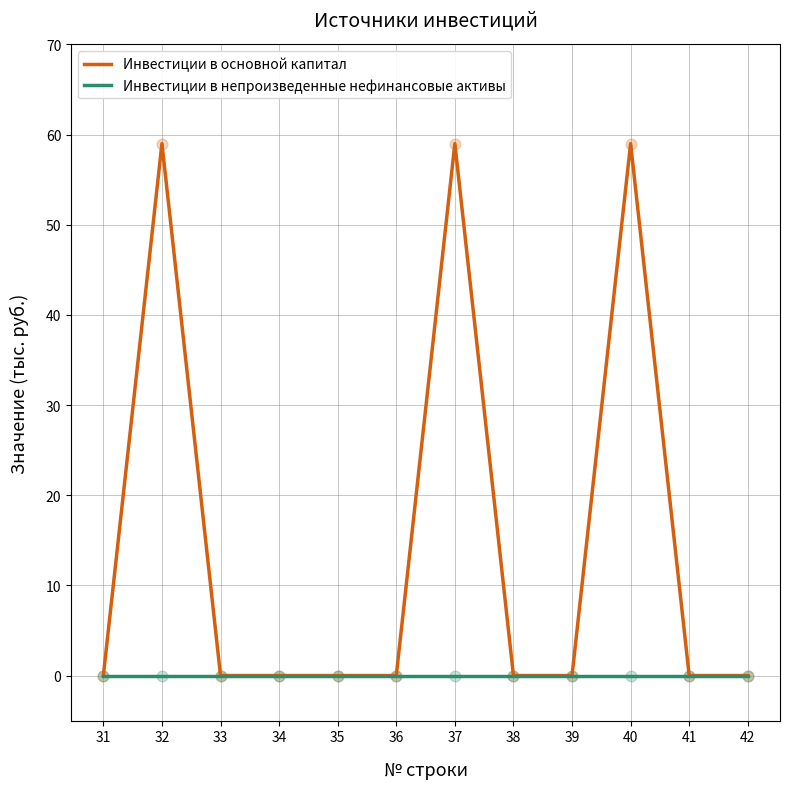

At how many categories does at least one series exceed 51?

3